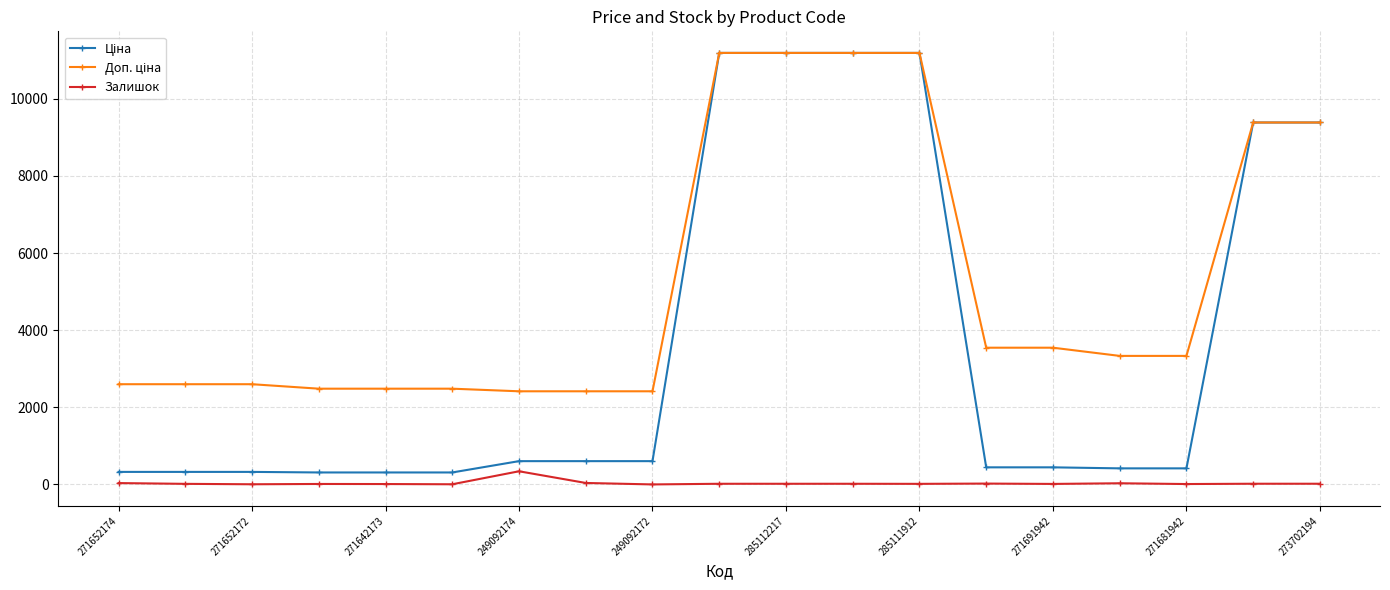

Count the number of categories in the chart.

19